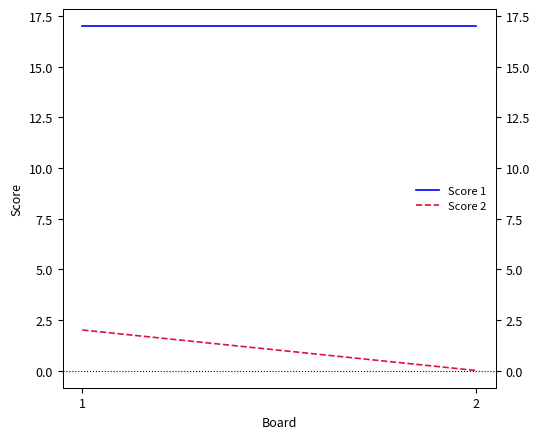

Is the value of Score 1 at 1 greater than the value of Score 2 at 2?

Yes